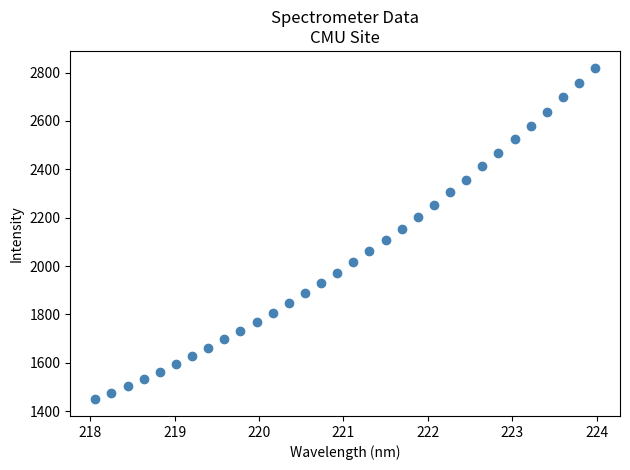

What is the range of X values (max minus min)?

5.9